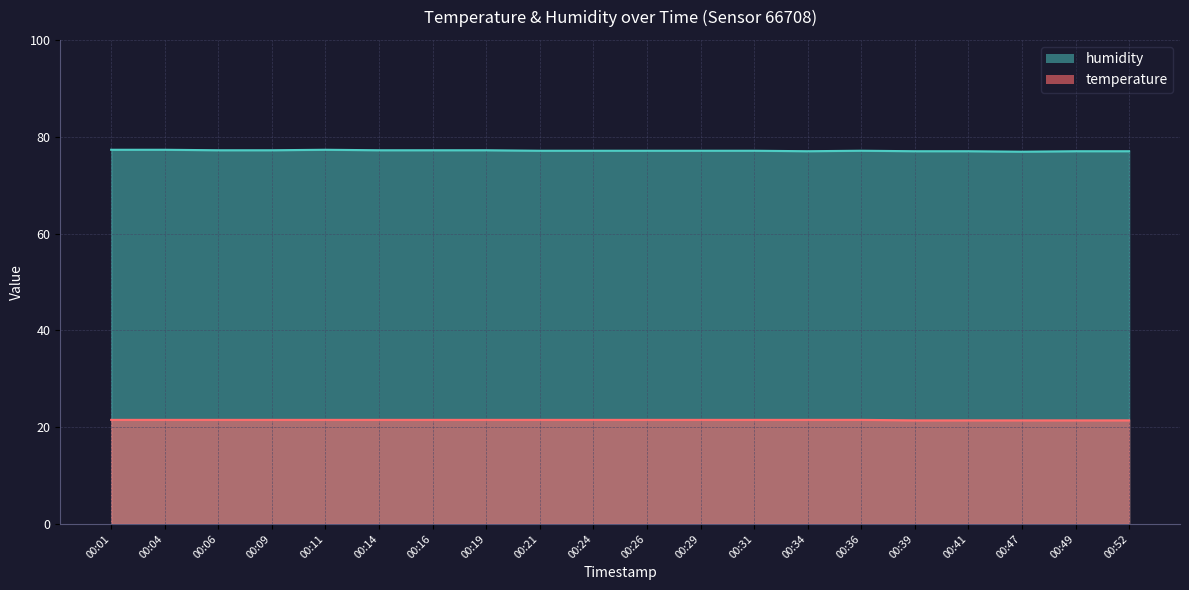

What is the lowest value of the humidity series?

76.9